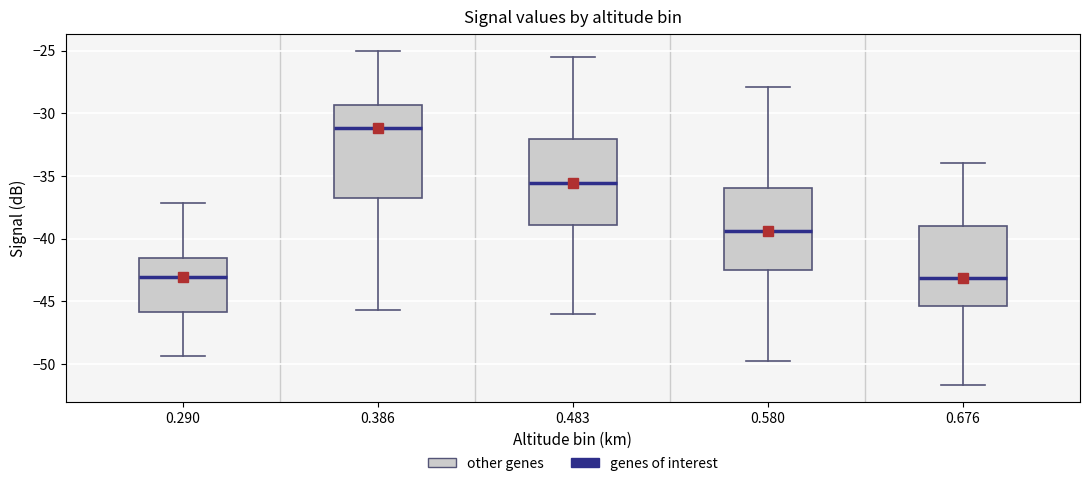

Which box is the tallest, from its lower edge to its upper edge?

0.386